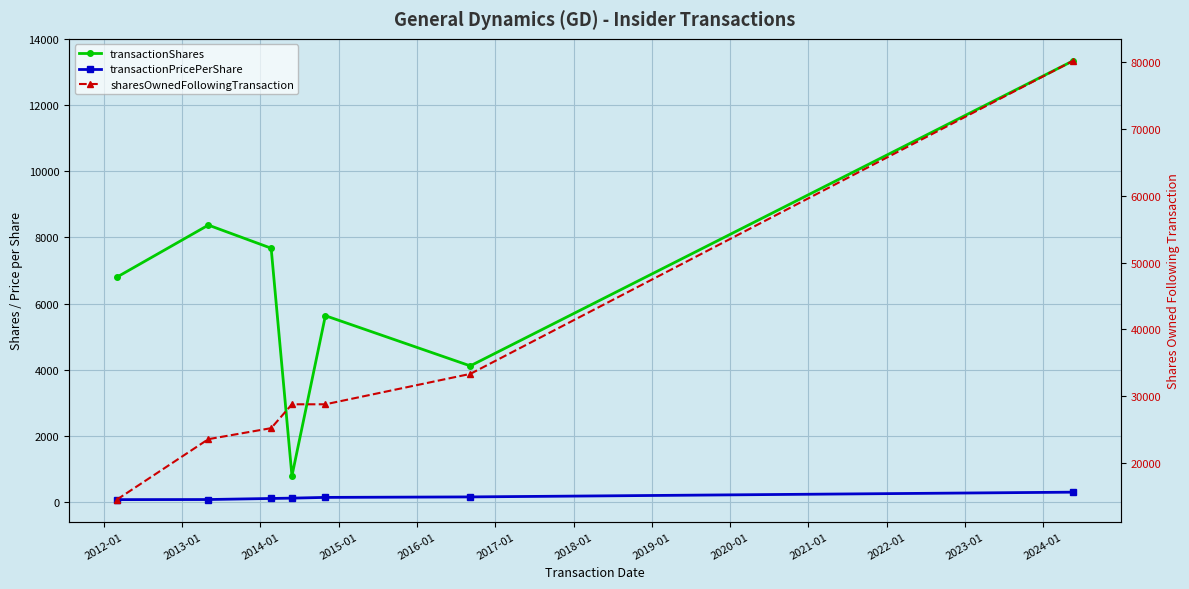

What is the average value of the transactionPricePerShare series?

138.0